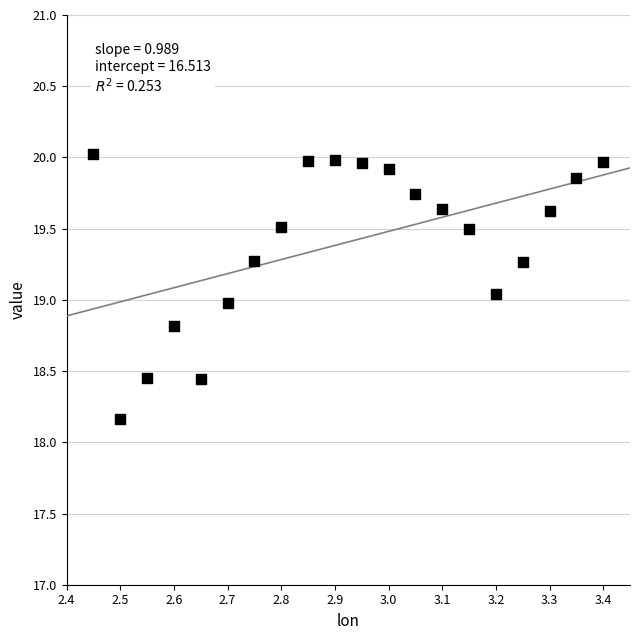

What is the range of Y values (max minus min)?

1.9